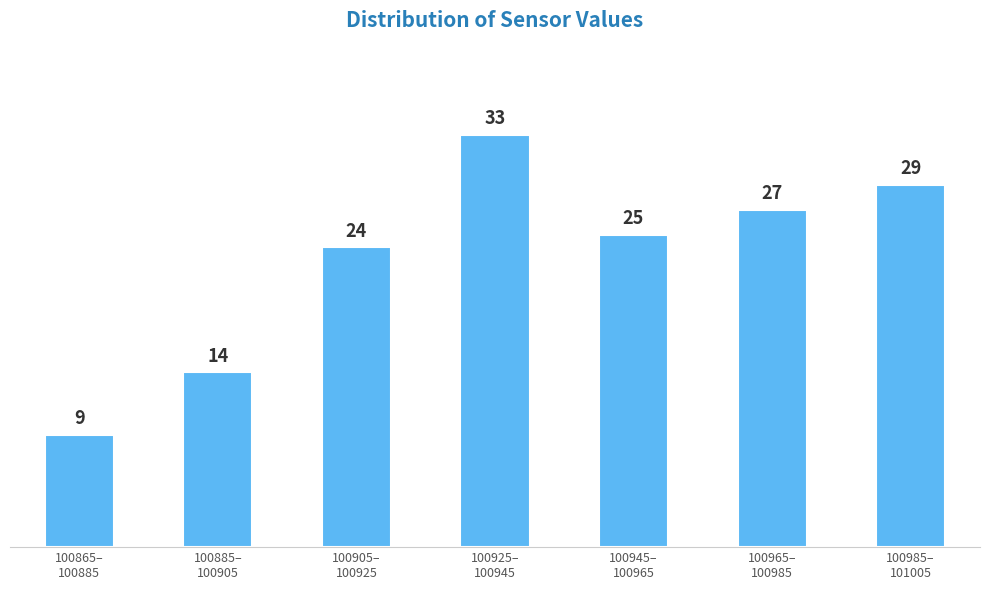

Reading right to left, what are all the values shown in this chart?

29	27	25	33	24	14	9